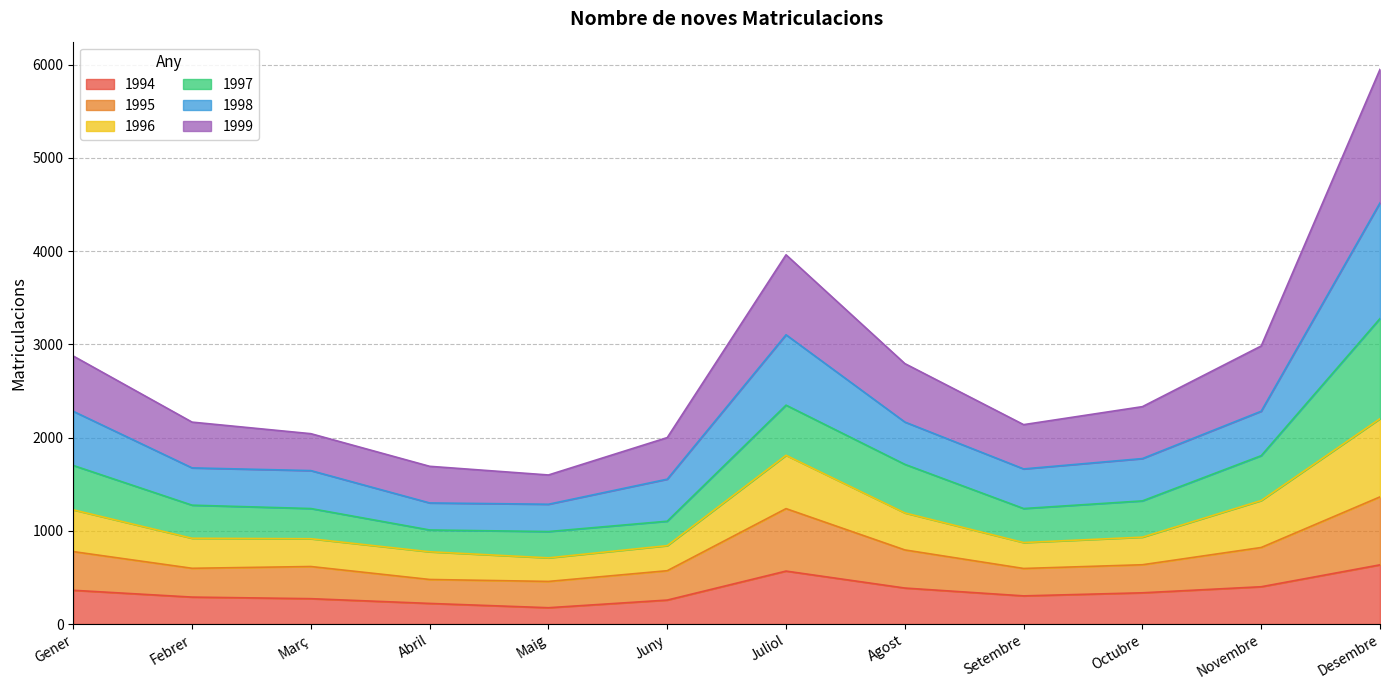

What is the maximum value for 1994?

635